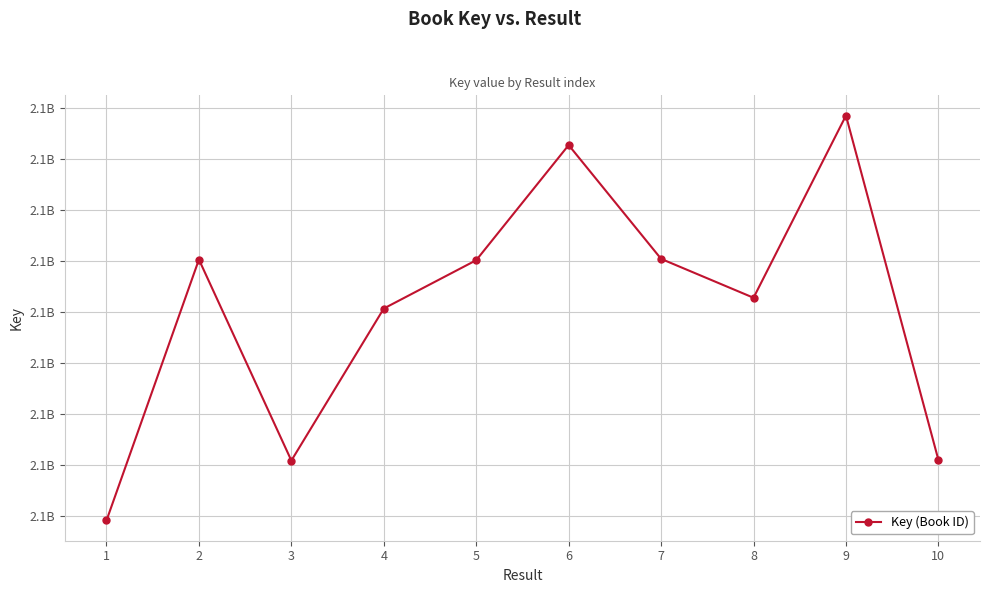

Rank the categories by value from lowest to highest.

1, 3, 10, 4, 8, 5, 2, 7, 6, 9